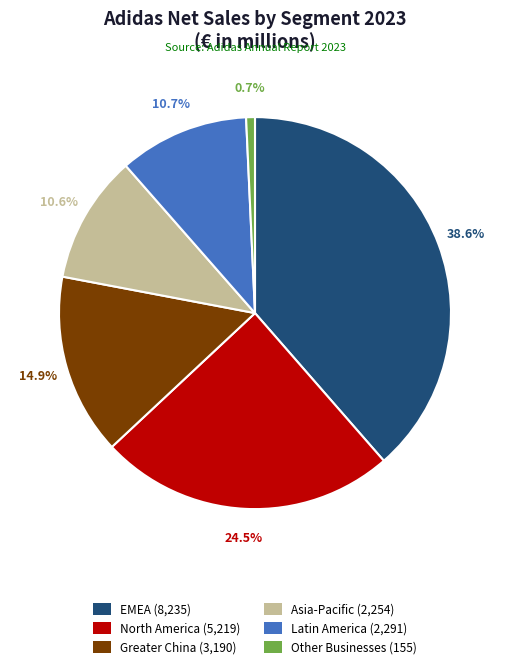

What is the ratio of the value at North America (5,219) to the value at Greater China (3,190)?

1.6